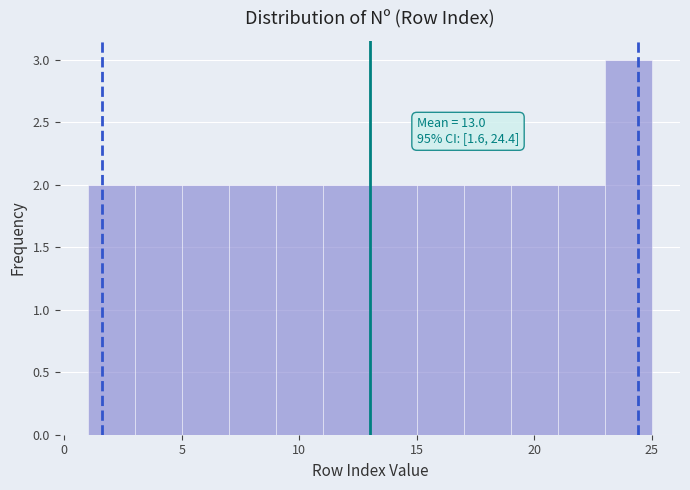

Which range on the x-axis has the tallest bar?

23 to 25